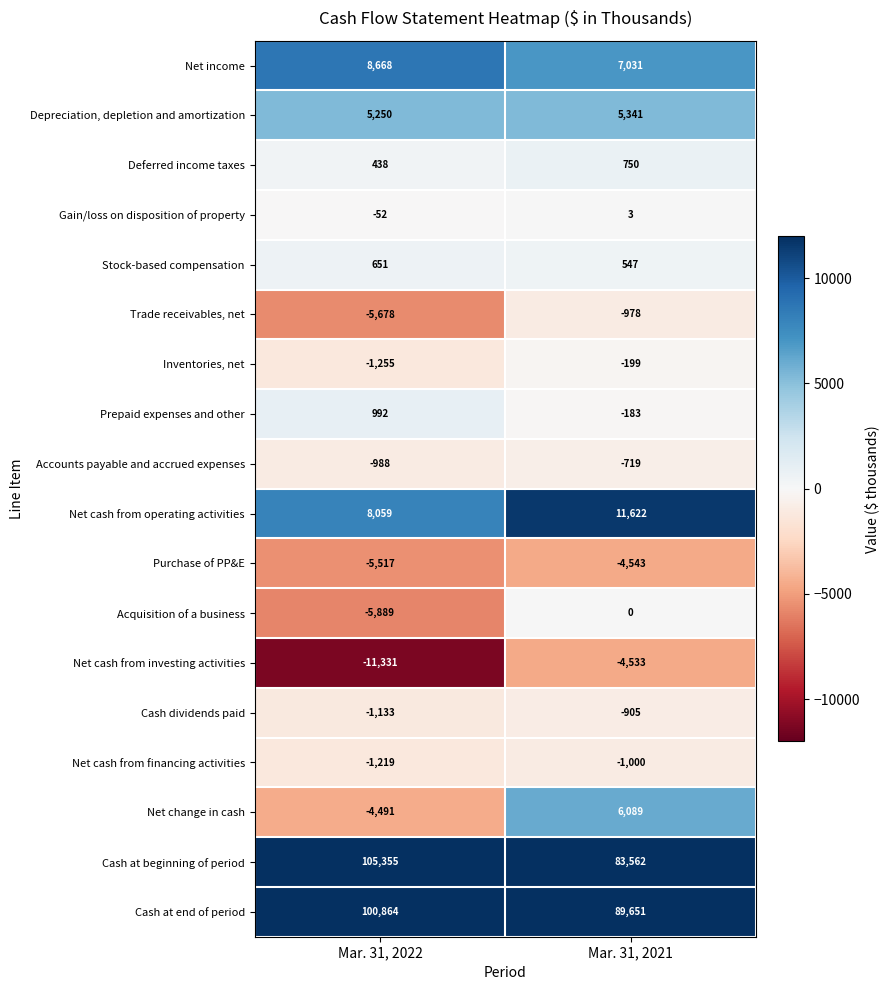

Which series has the largest total across all categories?

Cash at end of period